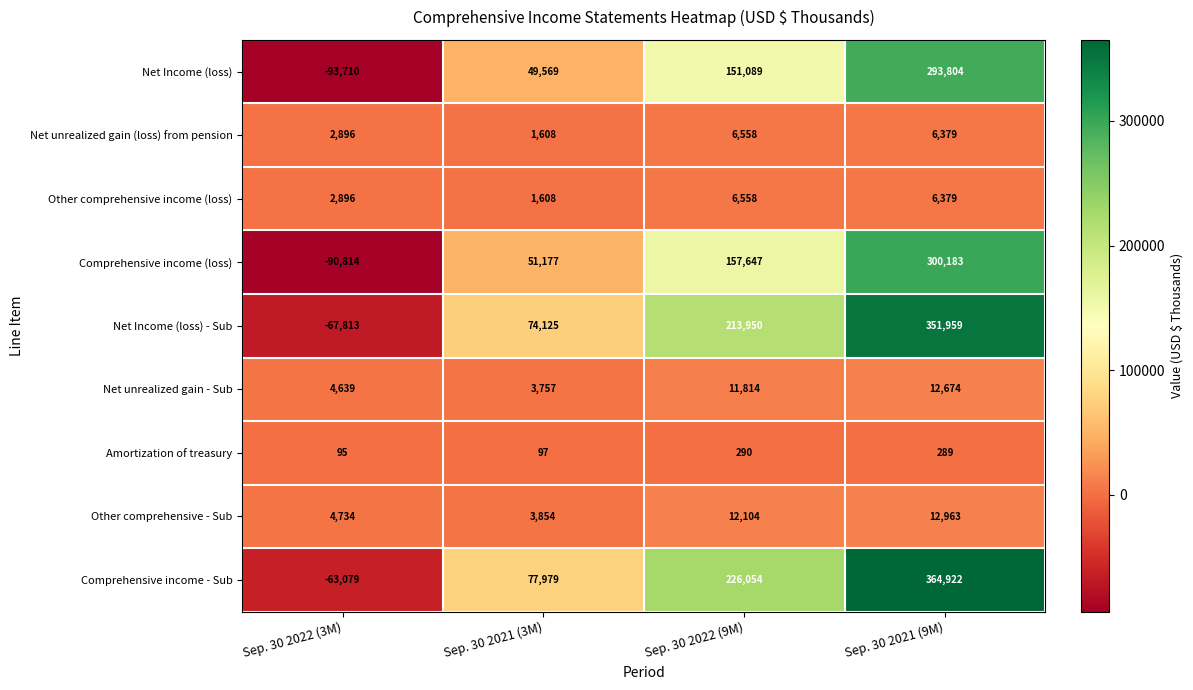

Which category has the lowest value across all series?

Sep. 30 2022 (3M)